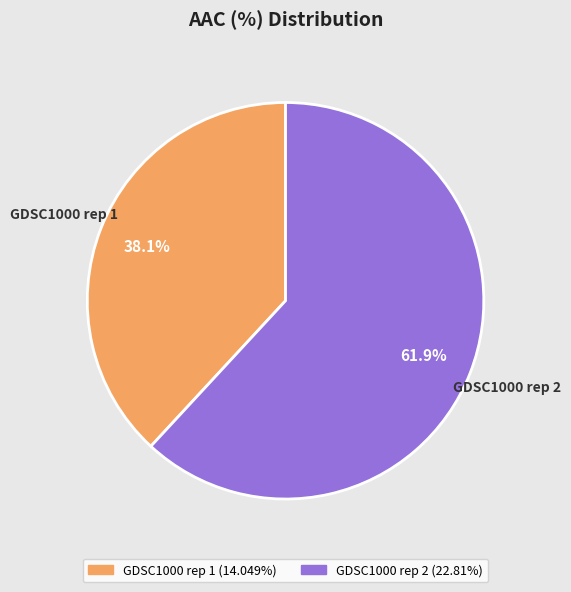

How many segments does this pie chart have?

2